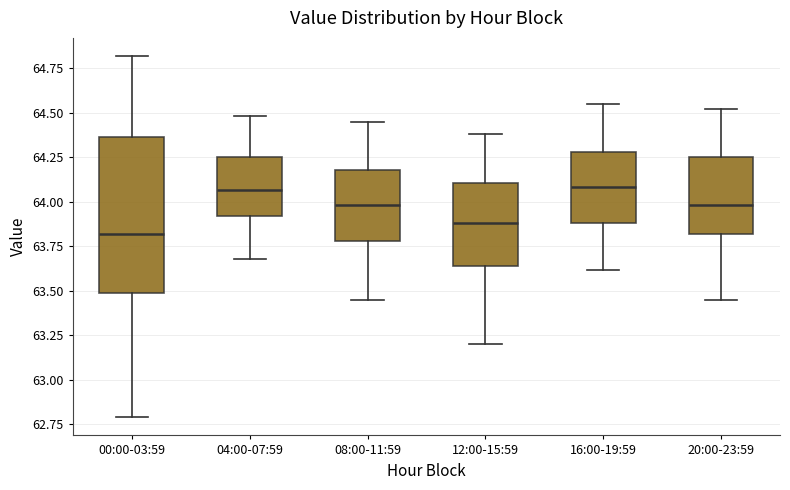

Reading left to right, read every box against the y-axis: the position of its median line, the range the box covers, and the ends of its whiskers. The values are not printed on the chart, so give them approximately, as read against the axis.

00:00-03:59: median 63.80, box 63.50 to 64.35, whiskers 62.80 to 64.80
04:00-07:59: median 64.05, box 63.90 to 64.25, whiskers 63.70 to 64.50
08:00-11:59: median 64.00, box 63.80 to 64.20, whiskers 63.45 to 64.45
12:00-15:59: median 63.90, box 63.65 to 64.10, whiskers 63.20 to 64.40
16:00-19:59: median 64.10, box 63.90 to 64.30, whiskers 63.60 to 64.55
20:00-23:59: median 64.00, box 63.80 to 64.25, whiskers 63.45 to 64.50